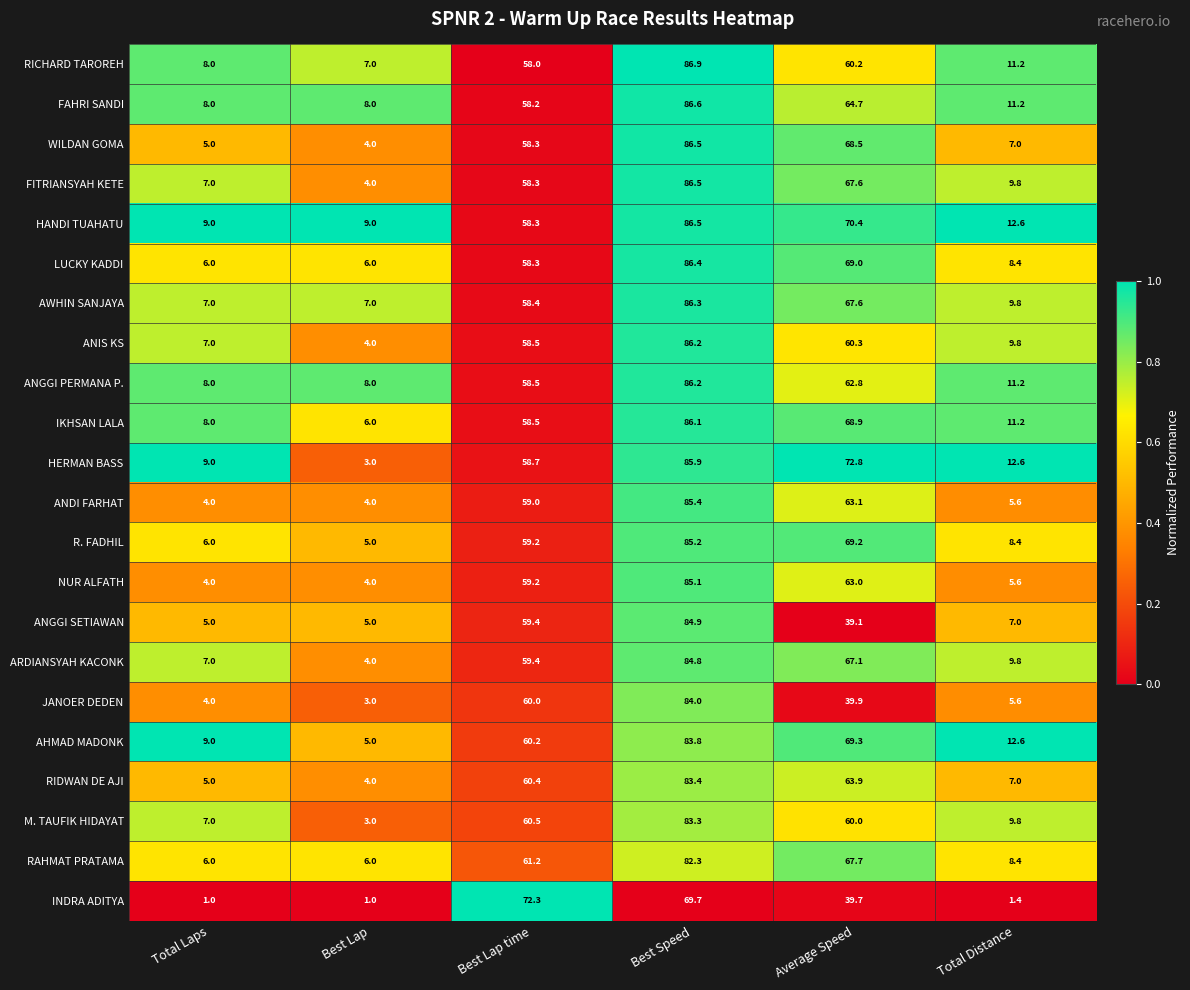

Is it true that M. TAUFIK HIDAYAT equals 60.0 at Average Speed?

True